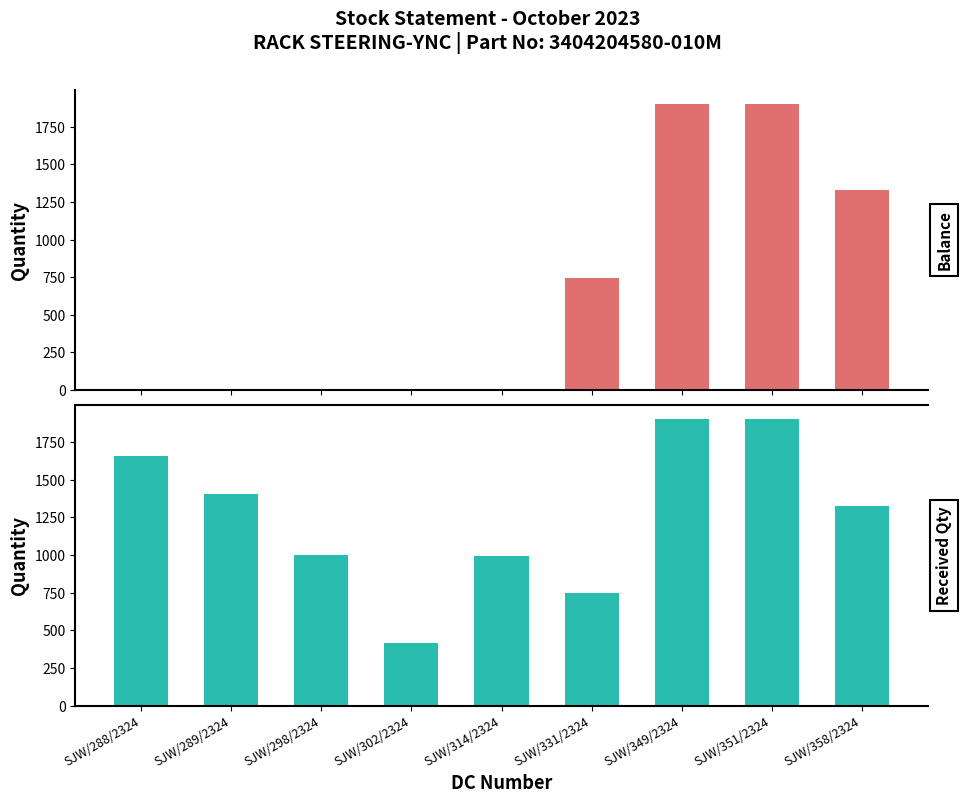

Reading left to right, list all the values displayed in this chart.

Balance: 0	0	0	0	0	743	1902	1902	1327
Received Qty: 1656	1404	1000	417	997	746	1902	1902	1327